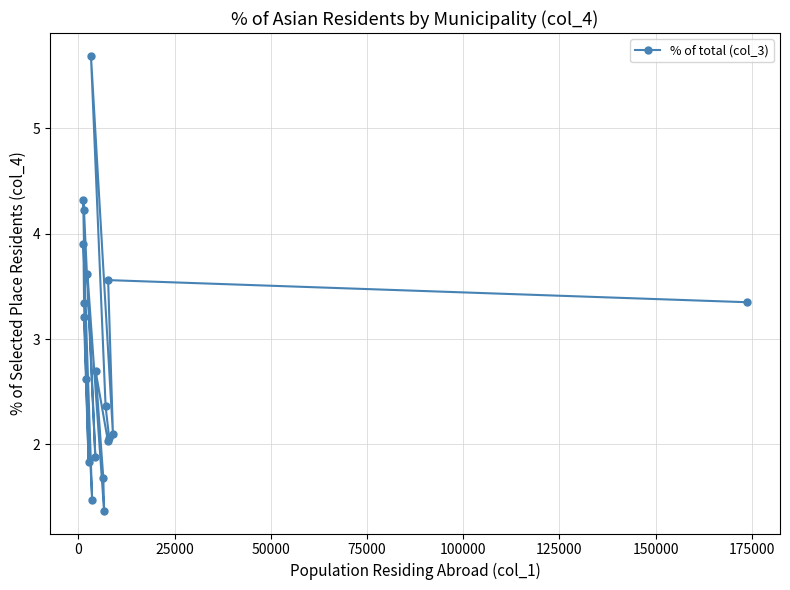

What is the value of the 13th point from the left?

1.7